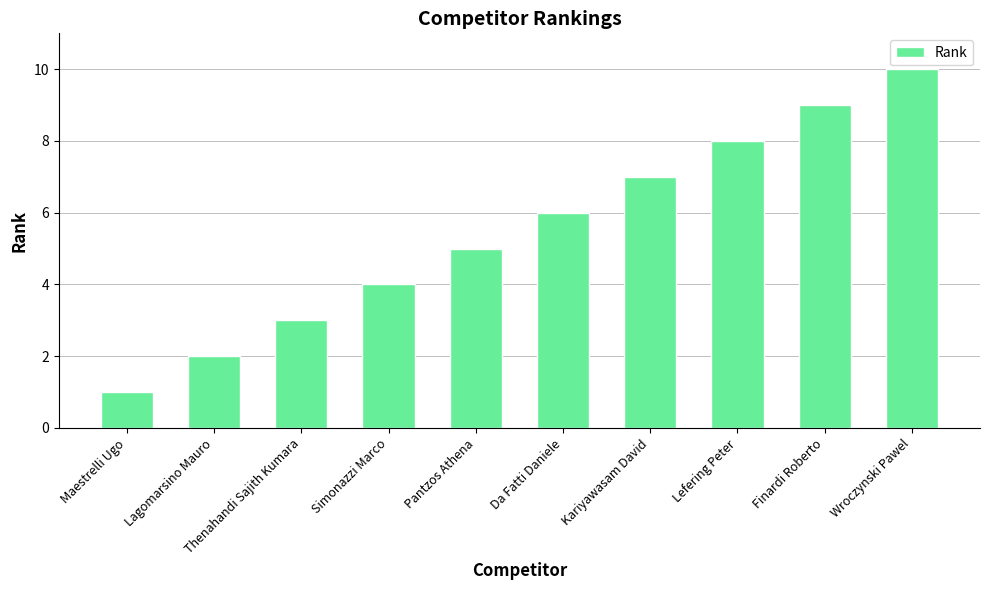

What is the change in value from Lagomarsino Mauro to Wroczynski Pawel?

+8